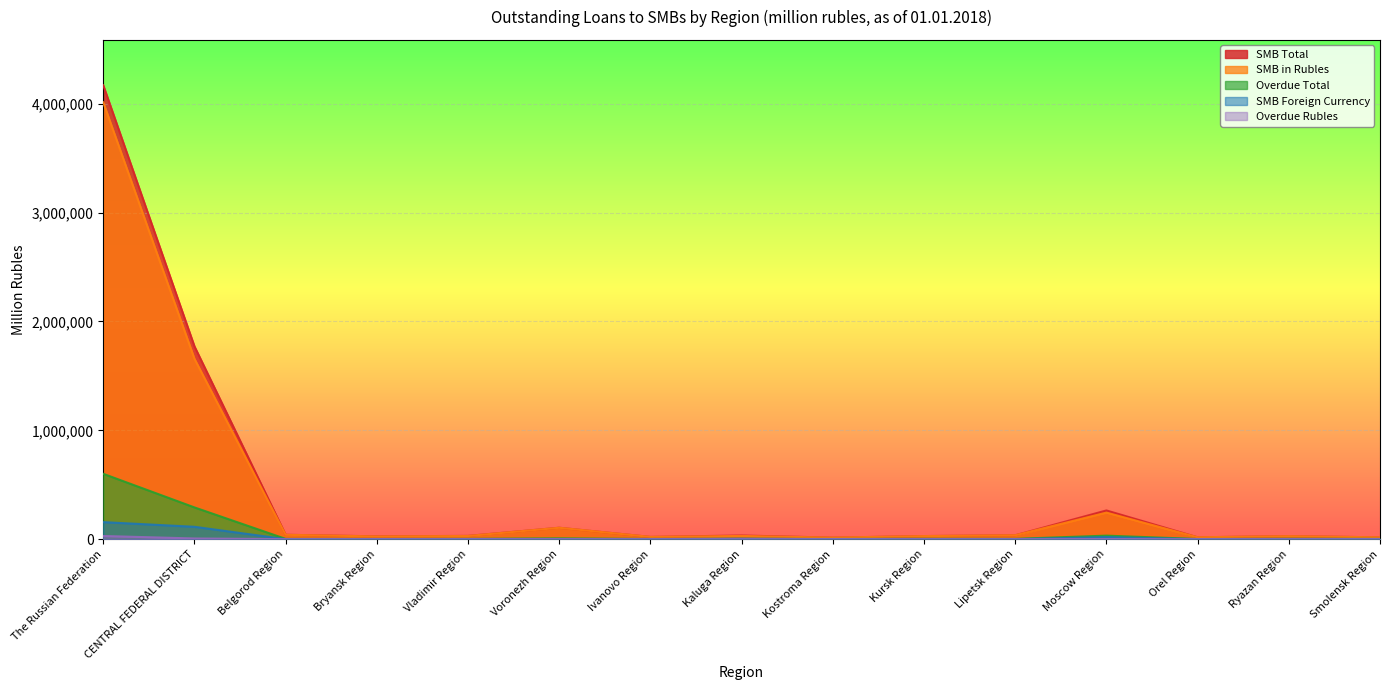

At which category is the sum across all series the highest?

The Russian Federation